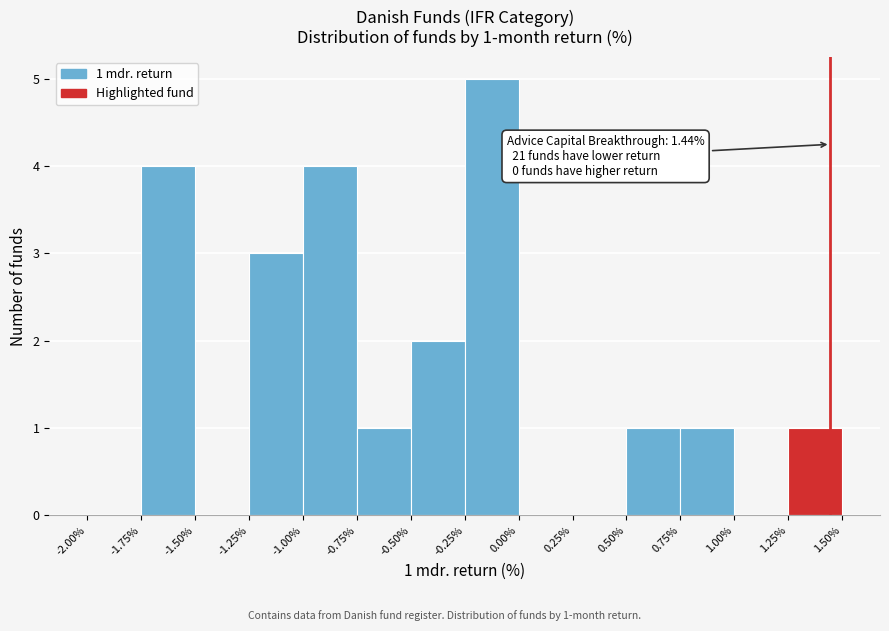

Which range on the x-axis has the tallest bar?

-0.25% to 0.00%